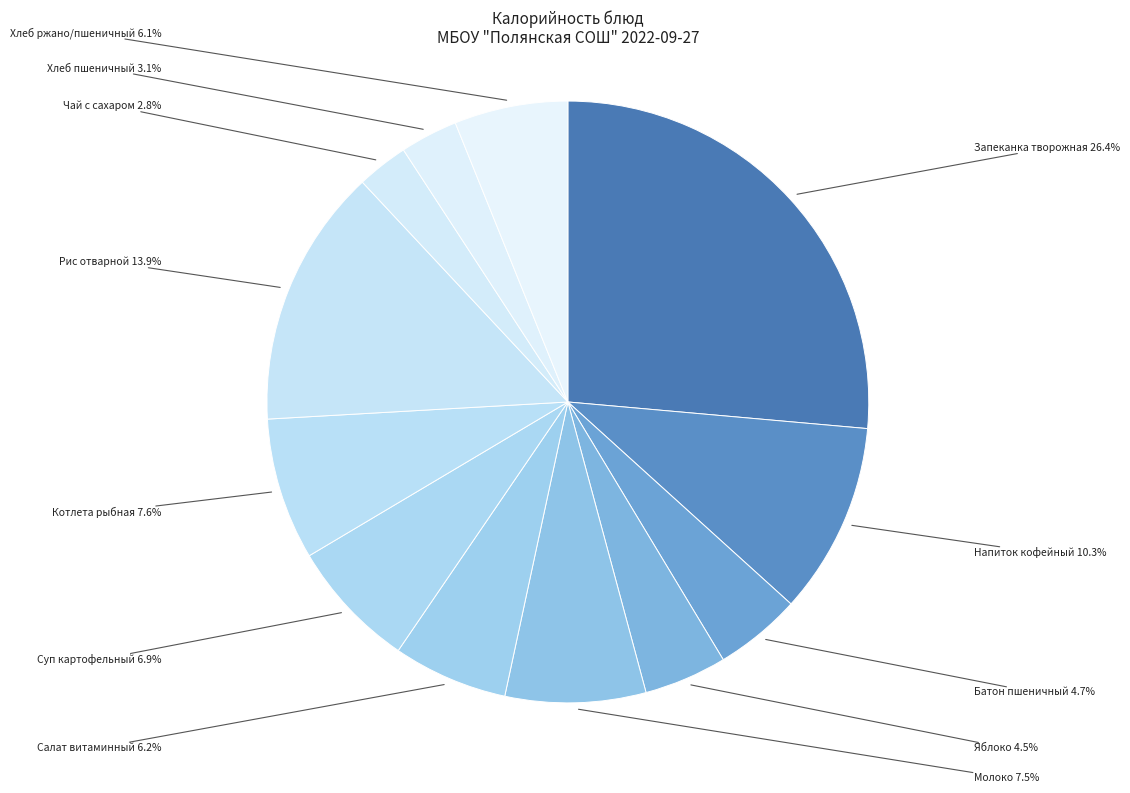

Count the number of slices in the pie.

12